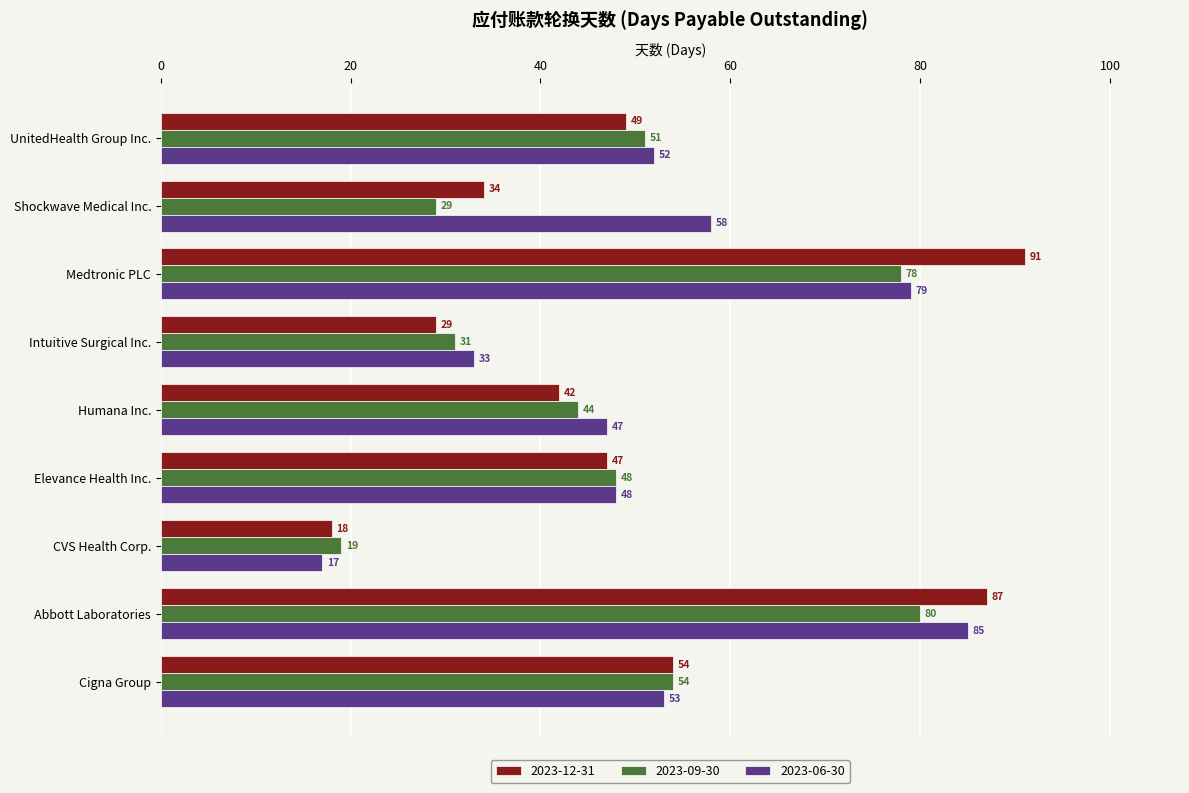

Is it true that 2023-12-31 equals 42 at Humana Inc.?

True